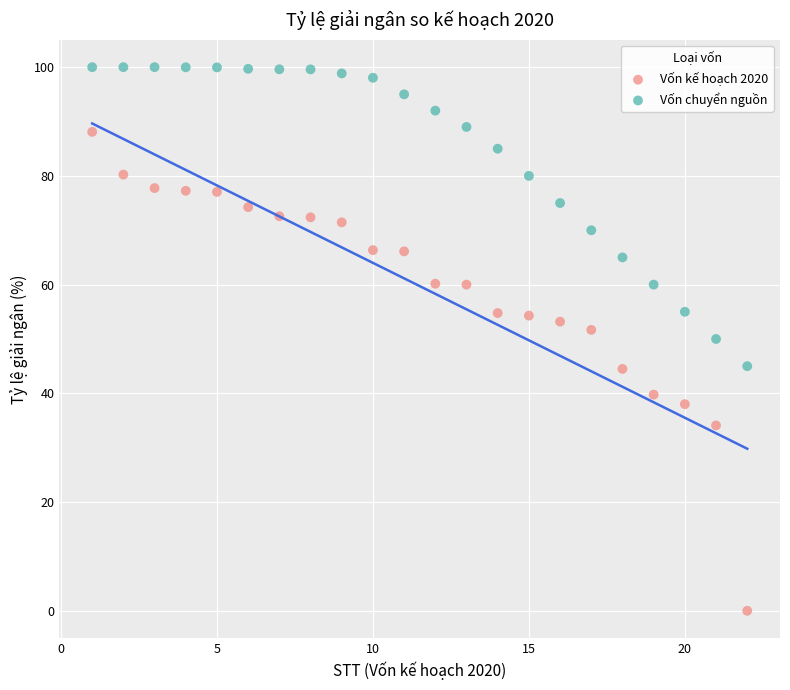

Which series contains the lowest Y value?

Vốn kế hoạch 2020